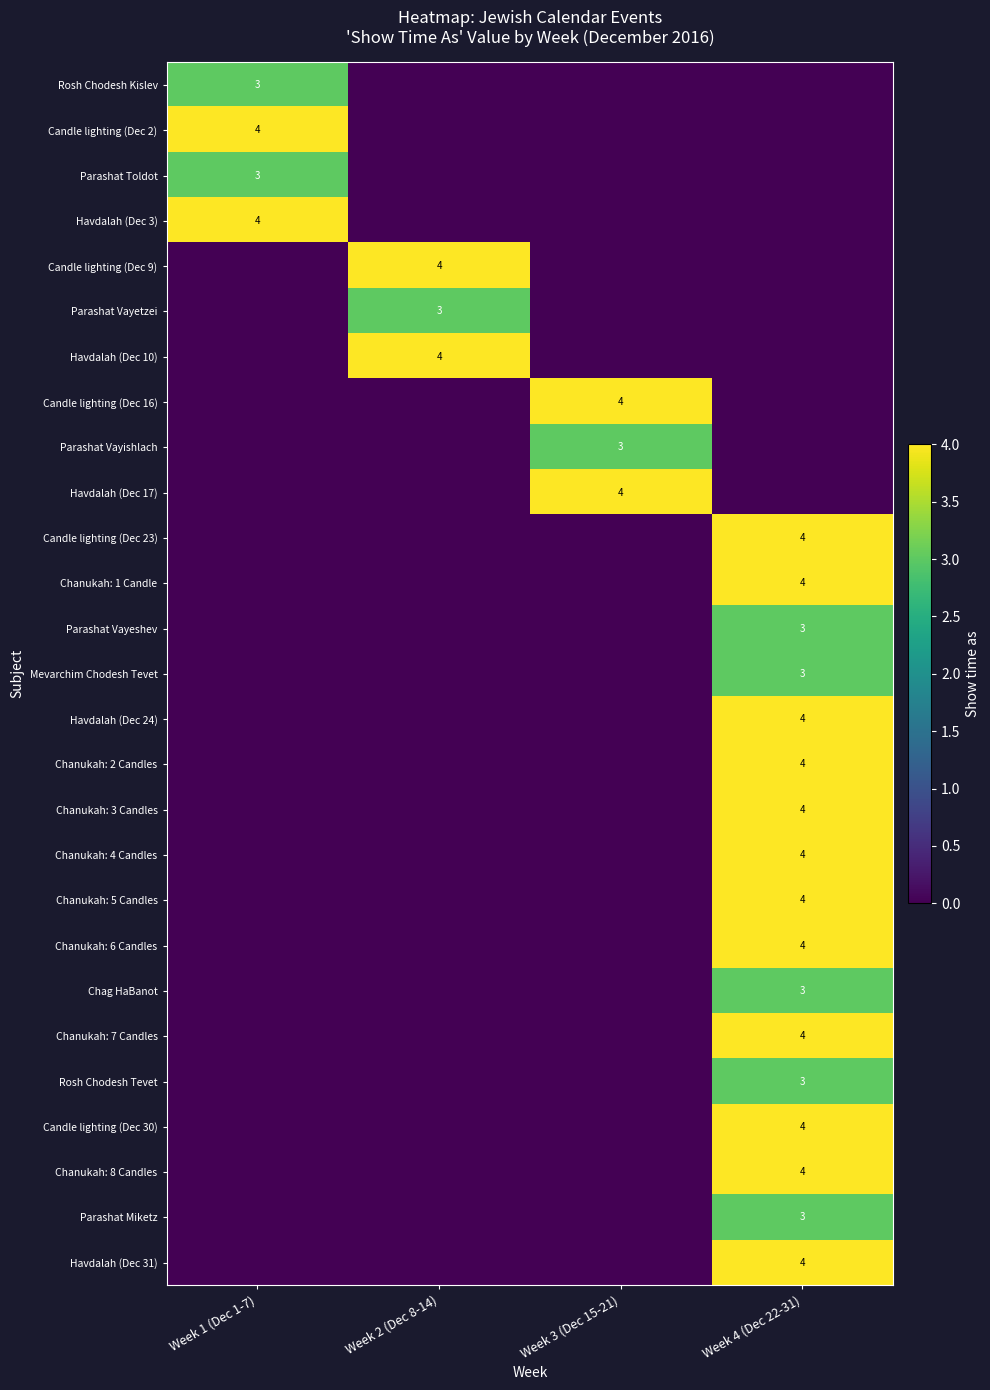

The Chanukah: 1 Candle series shows 4 at Week 4 (Dec 22-31). True or false?

True